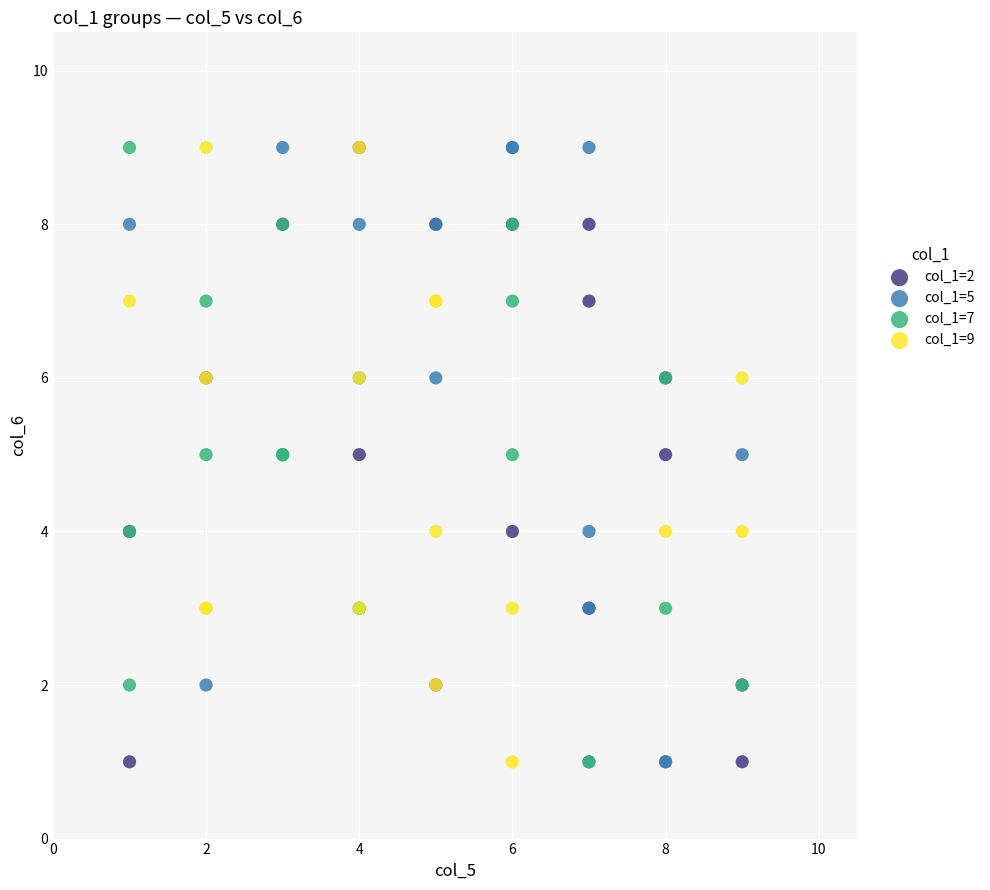

What are all the series names shown in the legend?

col_1=2, col_1=5, col_1=7, col_1=9